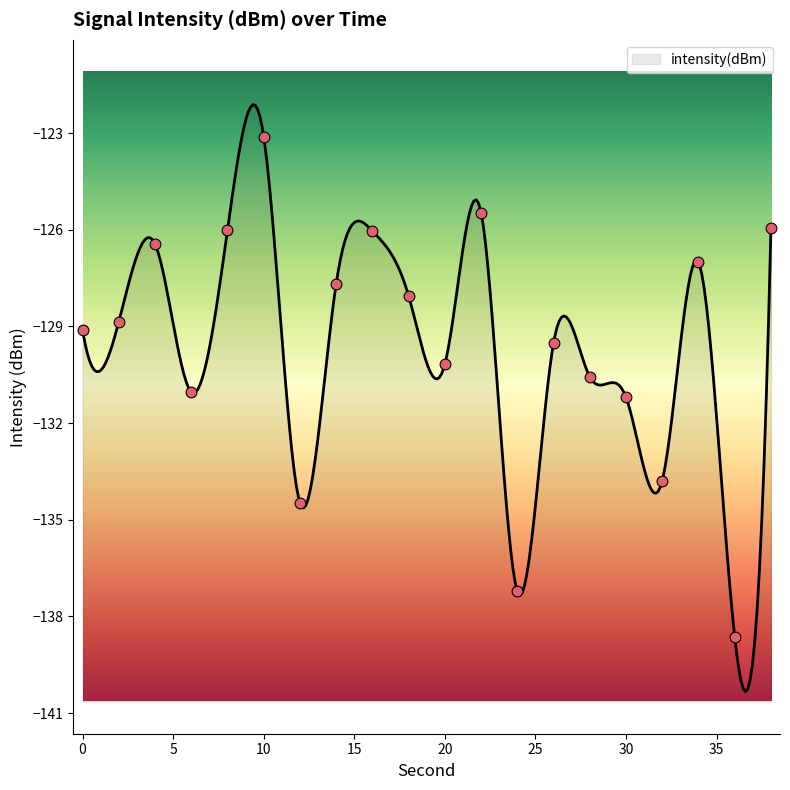

Which has a higher value, 38 or 4?

38